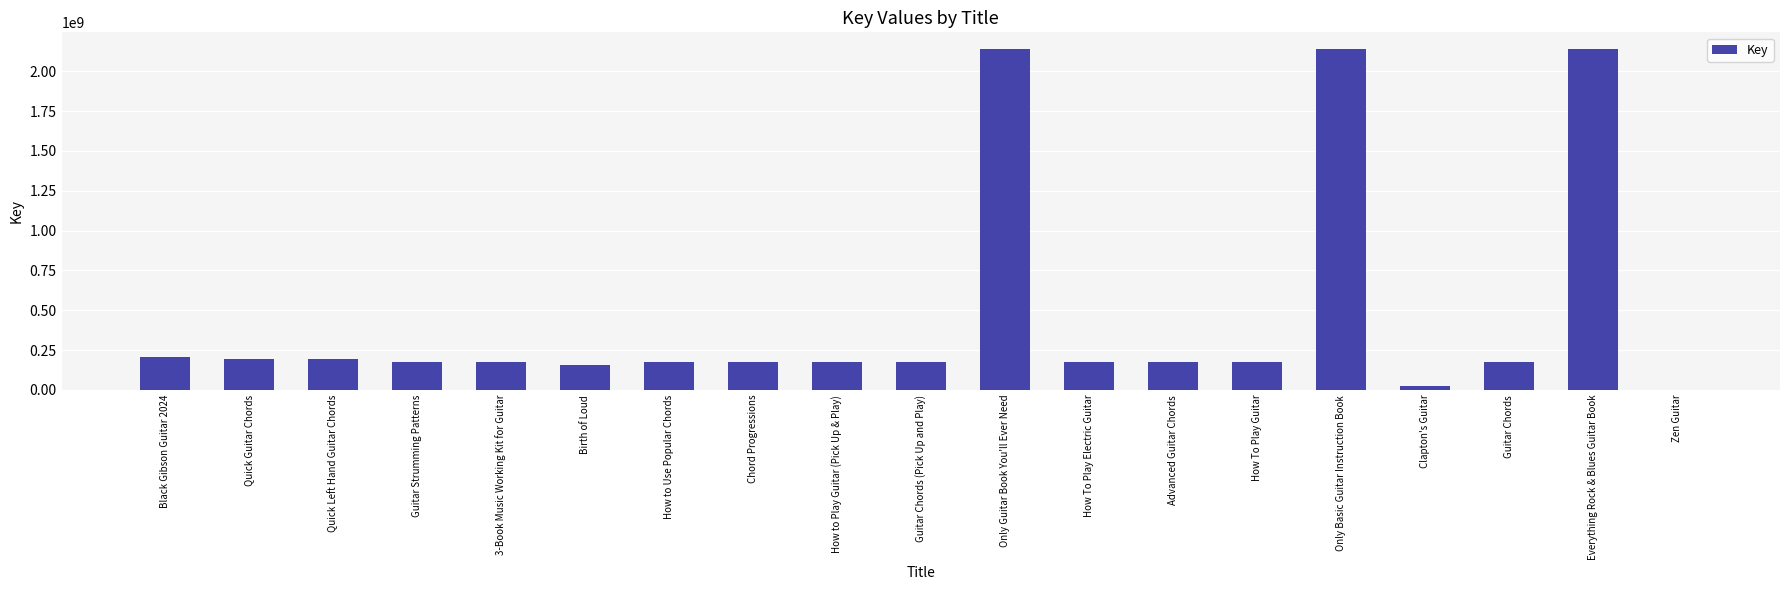

Is it true that the value at Only Guitar Book You'll Ever Need is 2137714660?

True